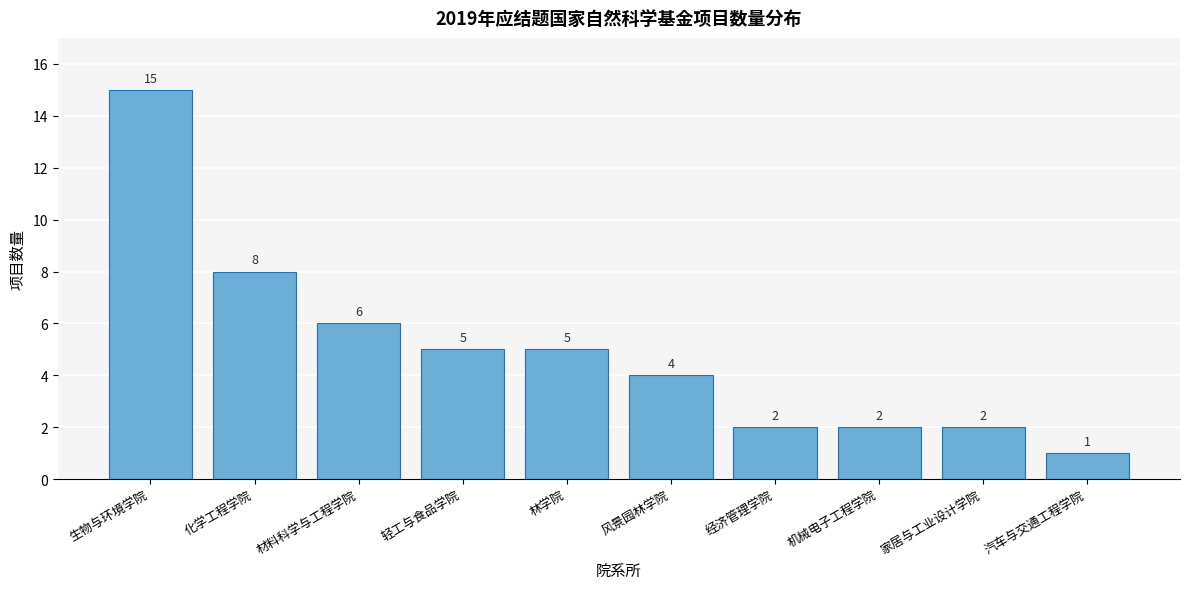

Reading left to right, what are all the values shown in this chart?

15	8	6	5	5	4	2	2	2	1